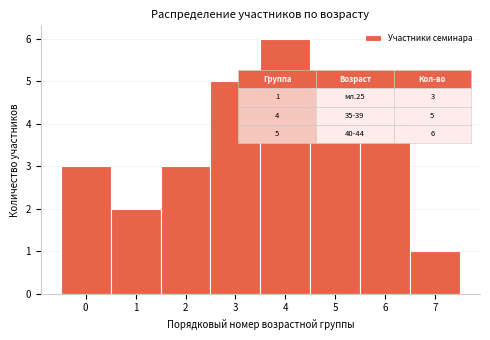

What is the height of the bar covering 0.5 to 1.5 on the x-axis? The values are not printed on the chart, so give them approximately, as read against the axis.

2